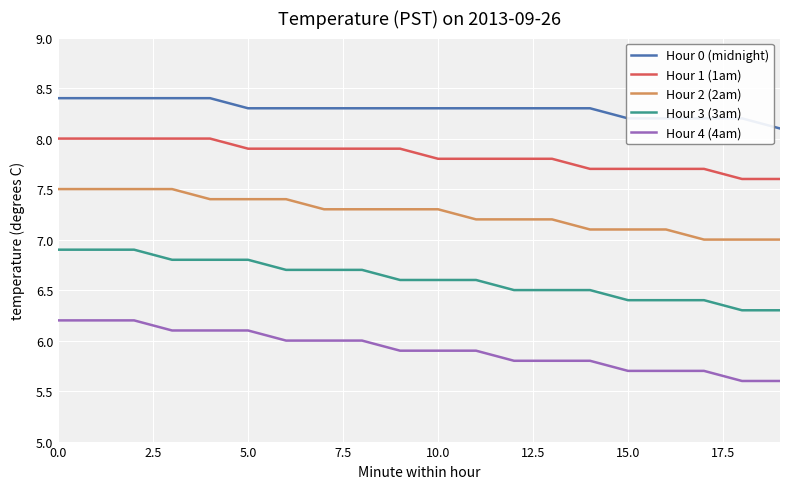

Which series has the largest total across all categories?

Hour 0 (midnight)